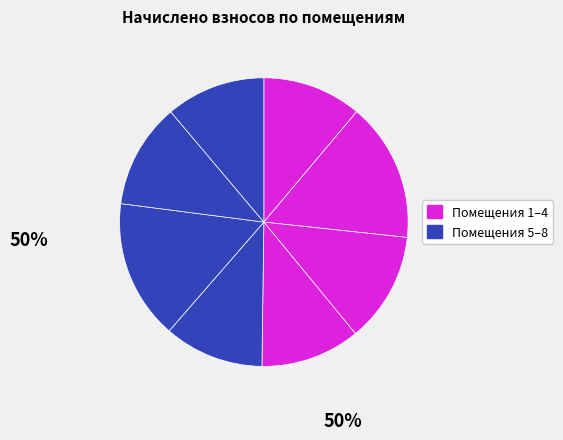

Which slice is the largest?

6